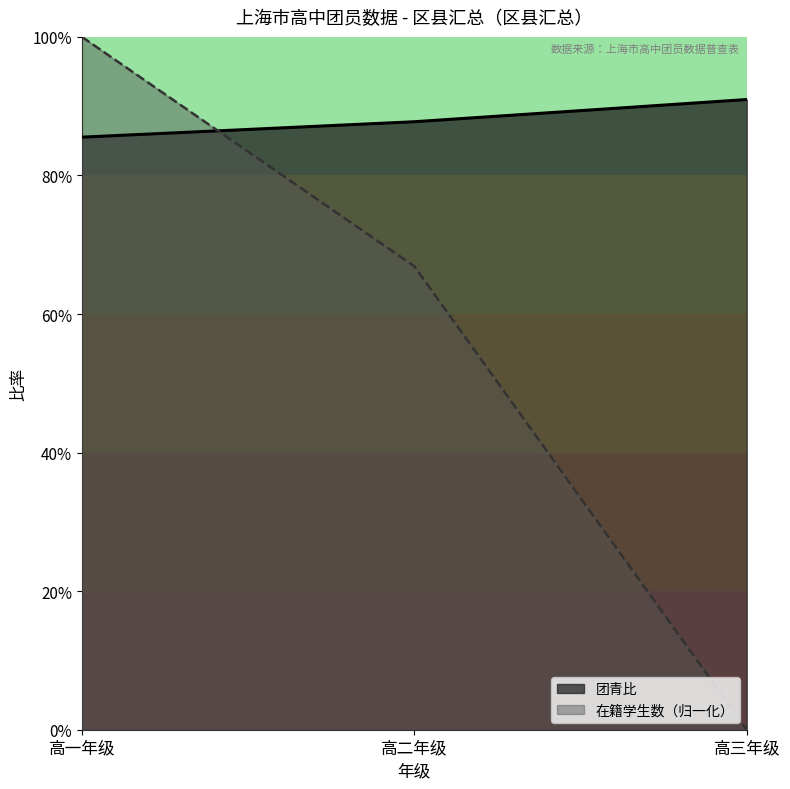

How many 团青比 values are between 0 and 1?

3